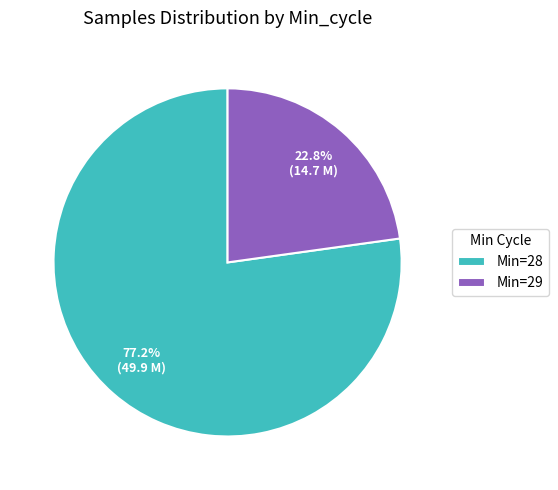

Which slice is the largest?

Min=28